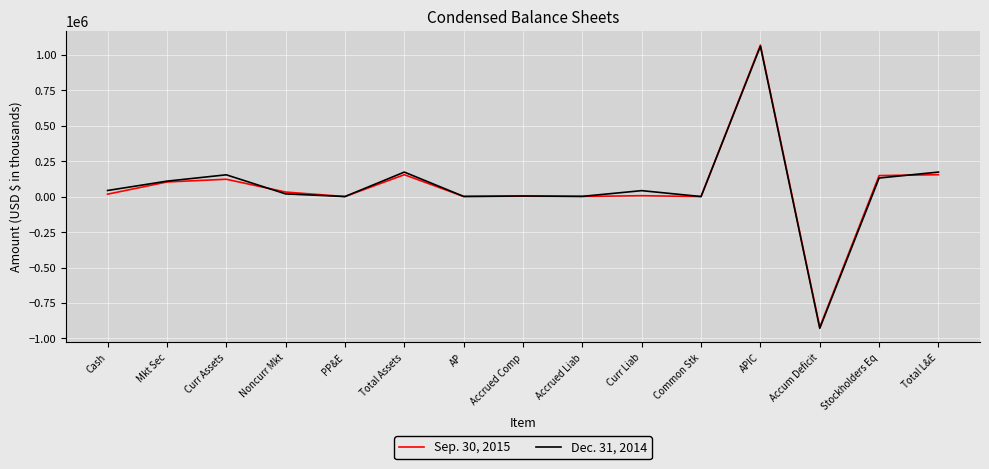

Which series changed the most between Stockholders Eq and Total L&E?

Dec. 31, 2014